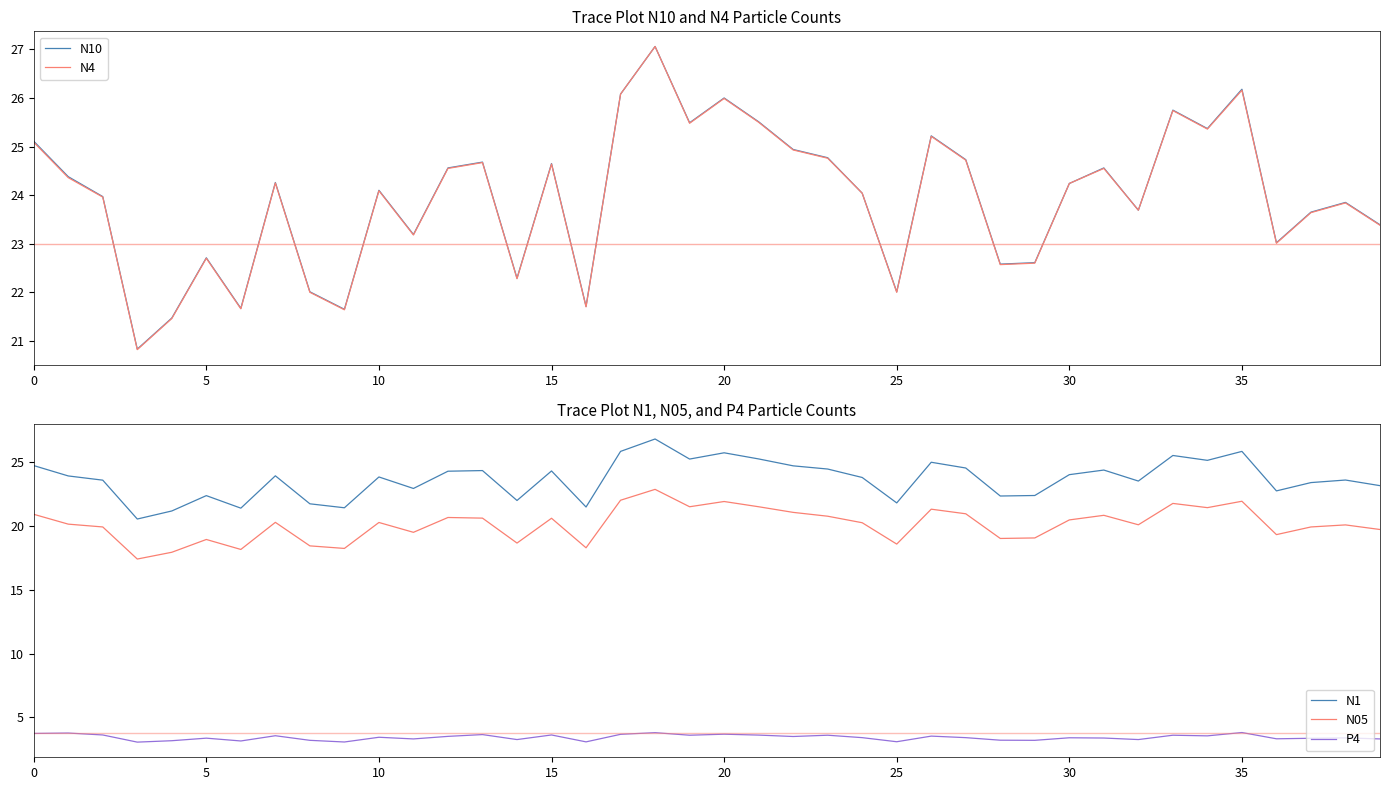

What is the difference between the second highest and second lowest values in the N10 series?

4.7